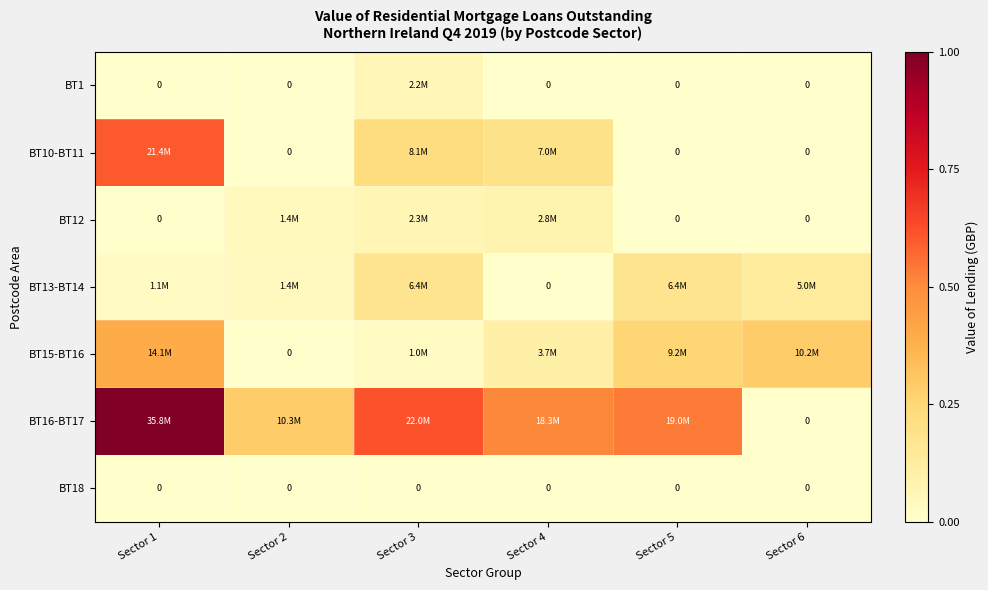

How many data points in BT16-BT17 are less than 19041418?

3